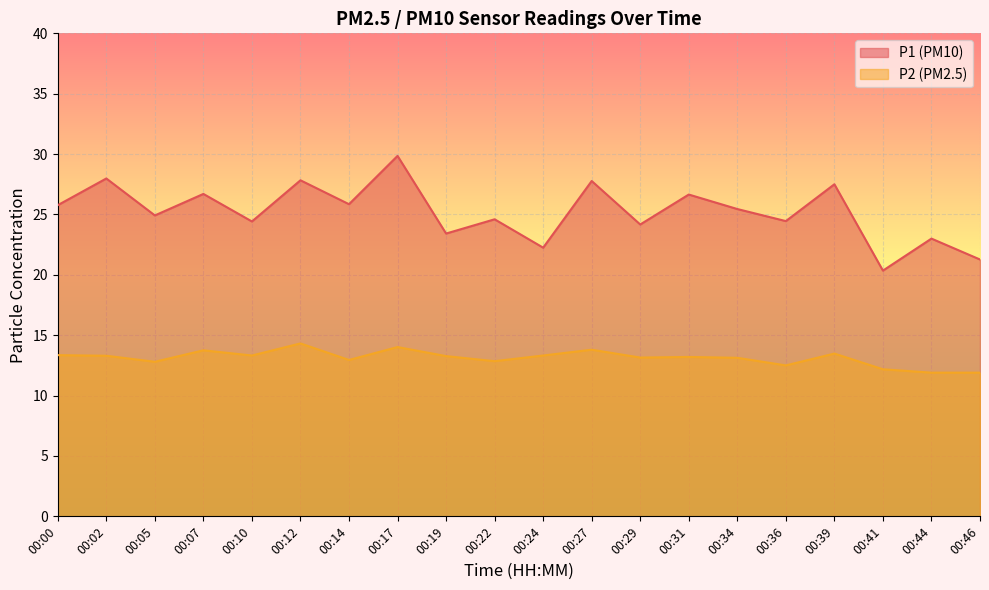

Is the value of P2 at 00:31 greater than the value of P1 at 00:31?

No